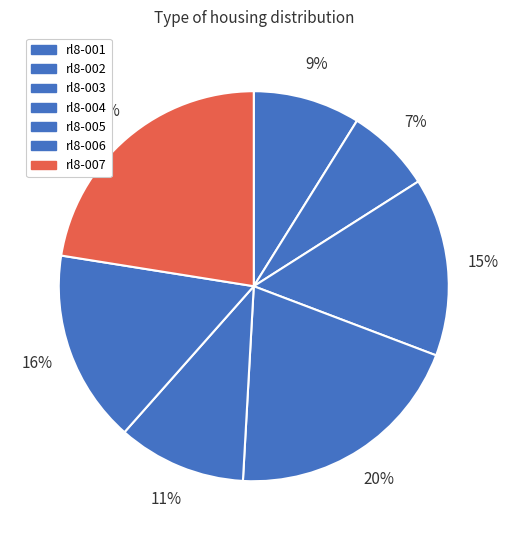

How many segments does this pie chart have?

7